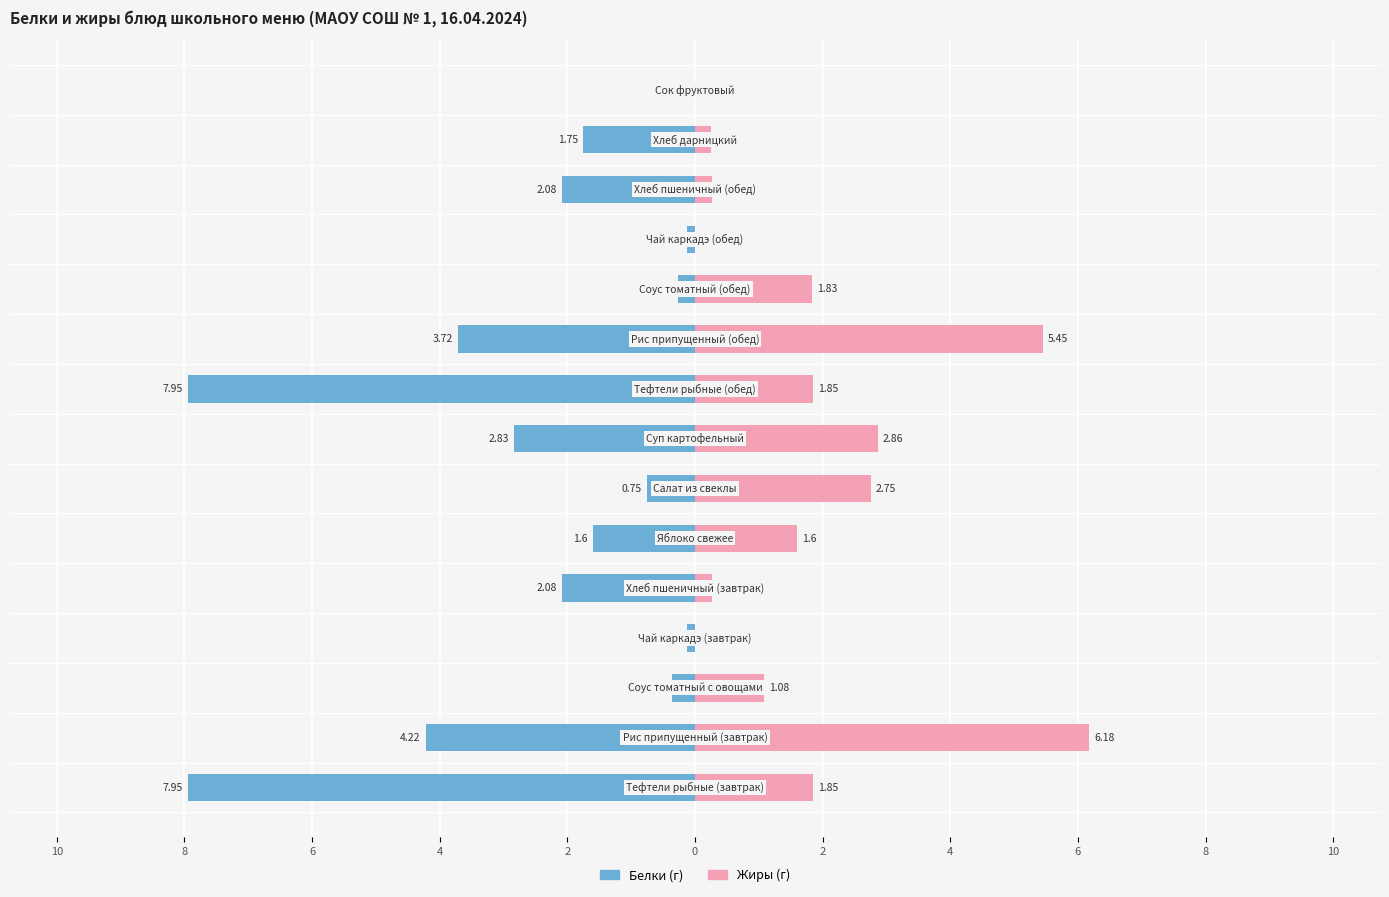

Reading right to left, what are all the values shown in this chart?

Белки: 0.0	-1.8	-2.1	-0.1	-0.3	-3.7	-8.0	-2.8	-0.8	-1.6	-2.1	-0.1	-0.4	-4.2	-8.0
Жиры: 0.0	0.2	0.3	0.0	1.8	5.5	1.9	2.9	2.8	1.6	0.3	0.0	1.1	6.2	1.9